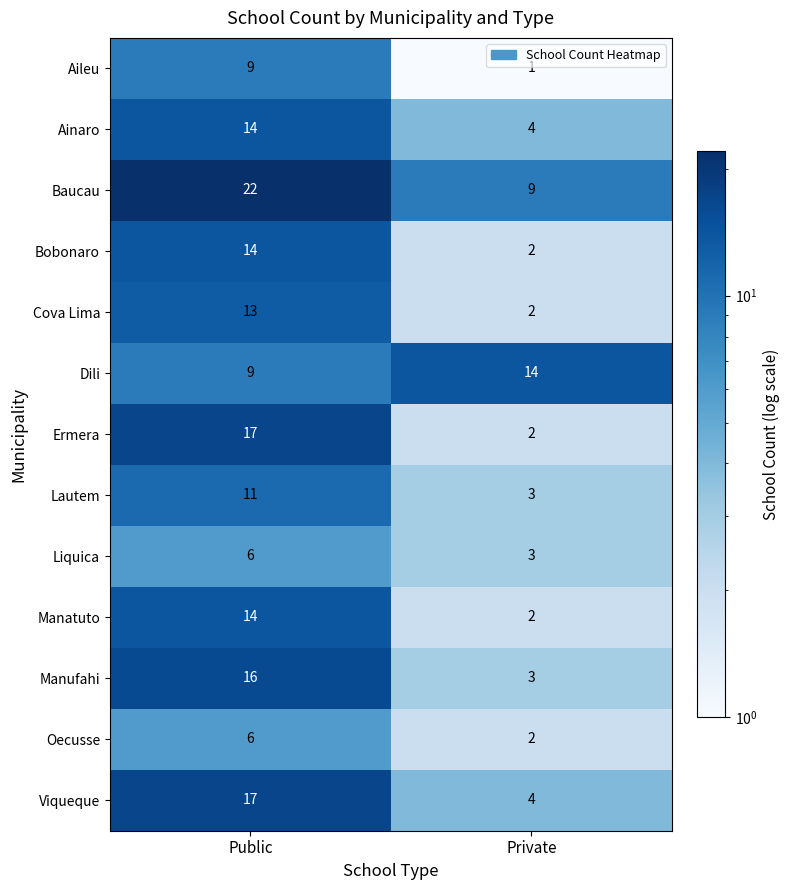

List the labels in order of Aileu value, smallest first.

Private, Public